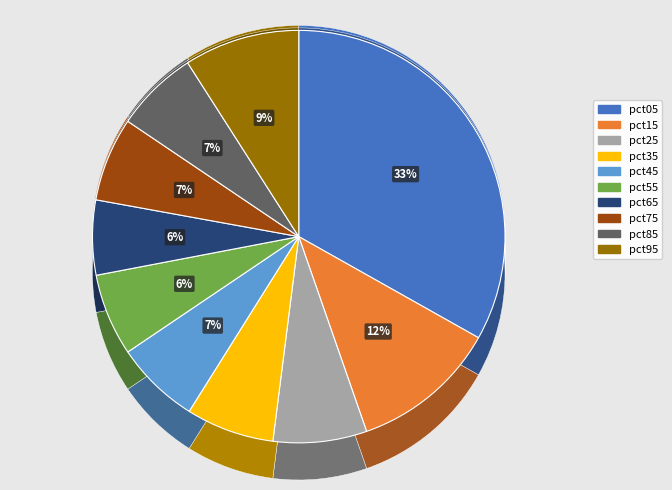

To the nearest percent, what is the average slice percentage?

10%